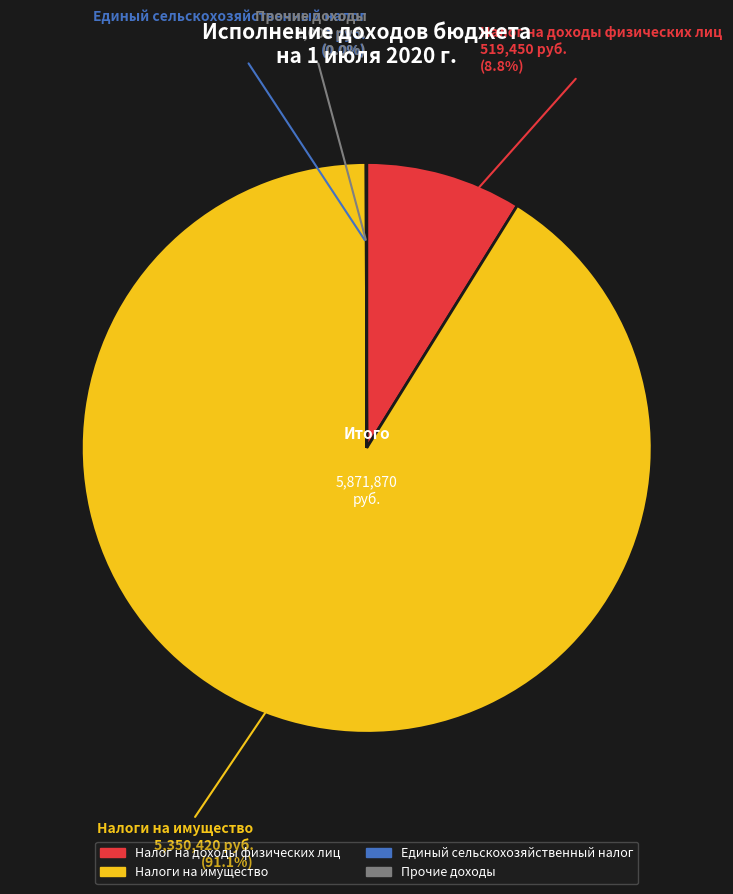

To the nearest percent, what is the difference between the Налог на доходы физических лиц and Налоги на имущество slice percentages?

82%